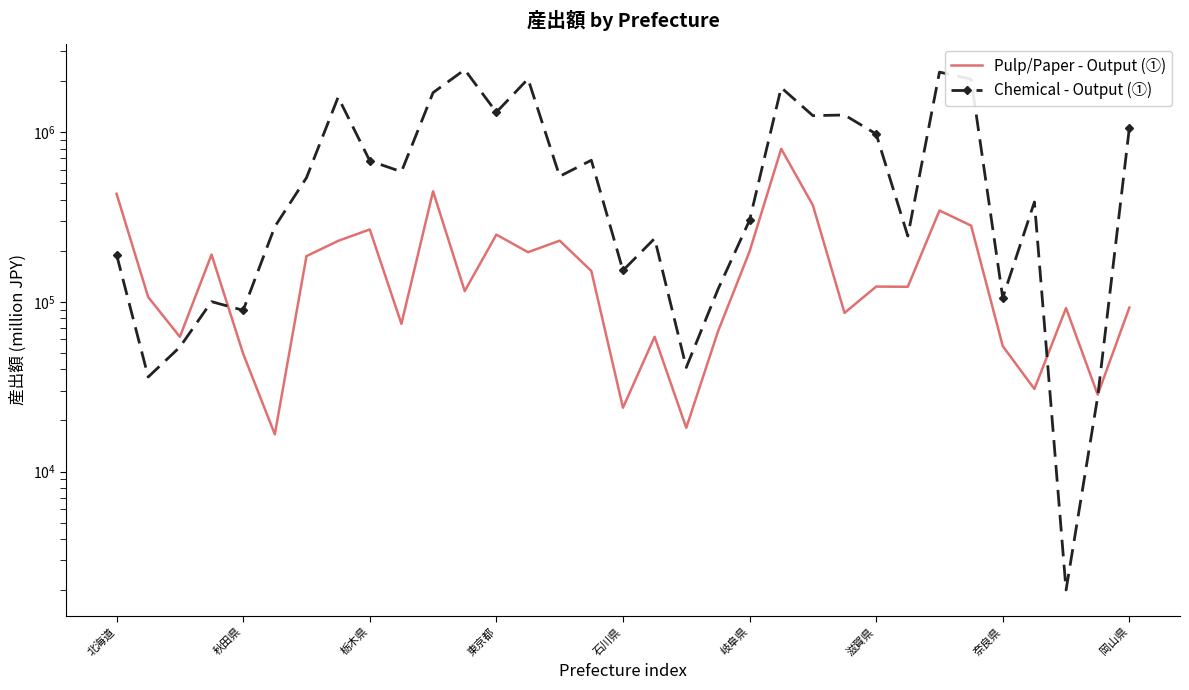

The Chemical - Output (①) series shows 860518 at 滋賀県. True or false?

False